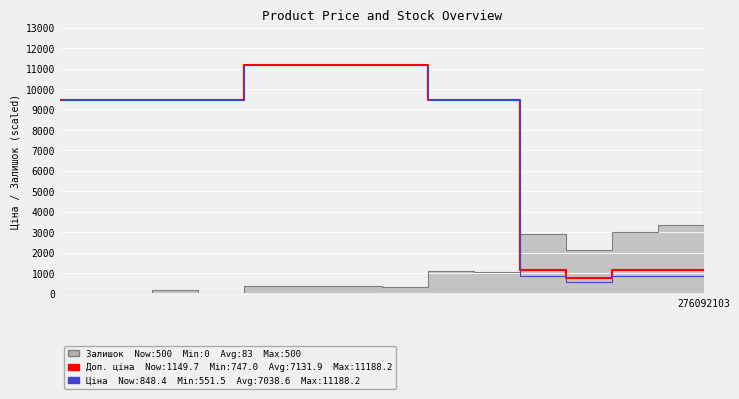

What is the value of the Доп. ціна (line) point at the 6th from the left?

11188.2